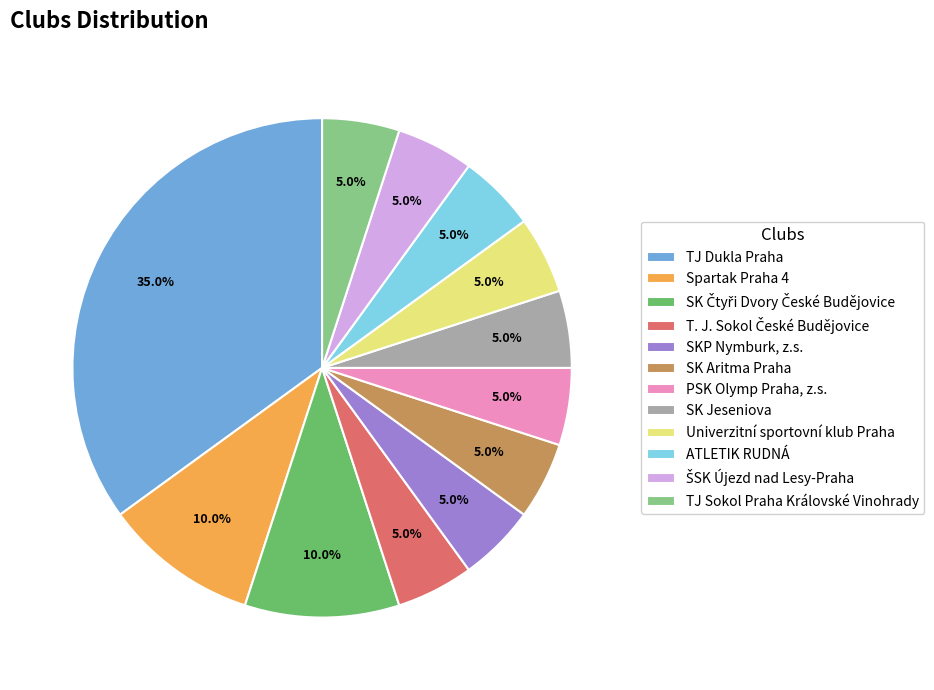

How many segments does this pie chart have?

12